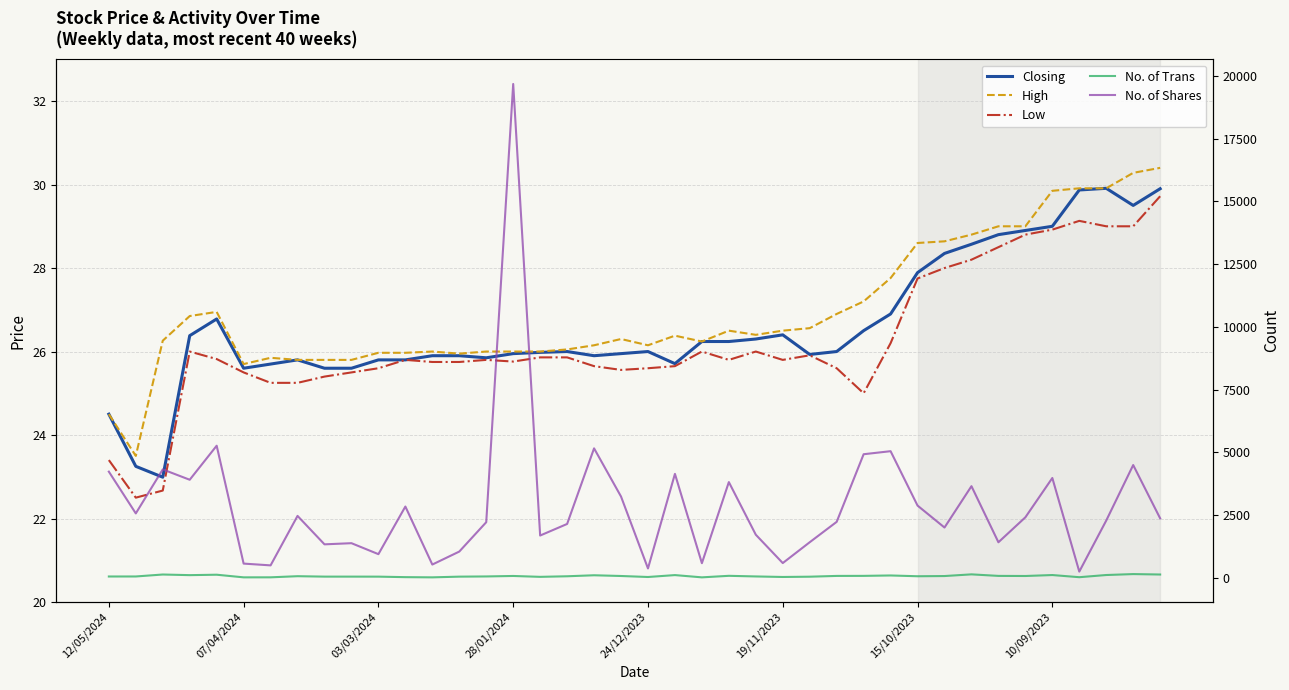

What are all the series names shown in the legend?

Closing, High, Low, No. of Trans, No. of Shares